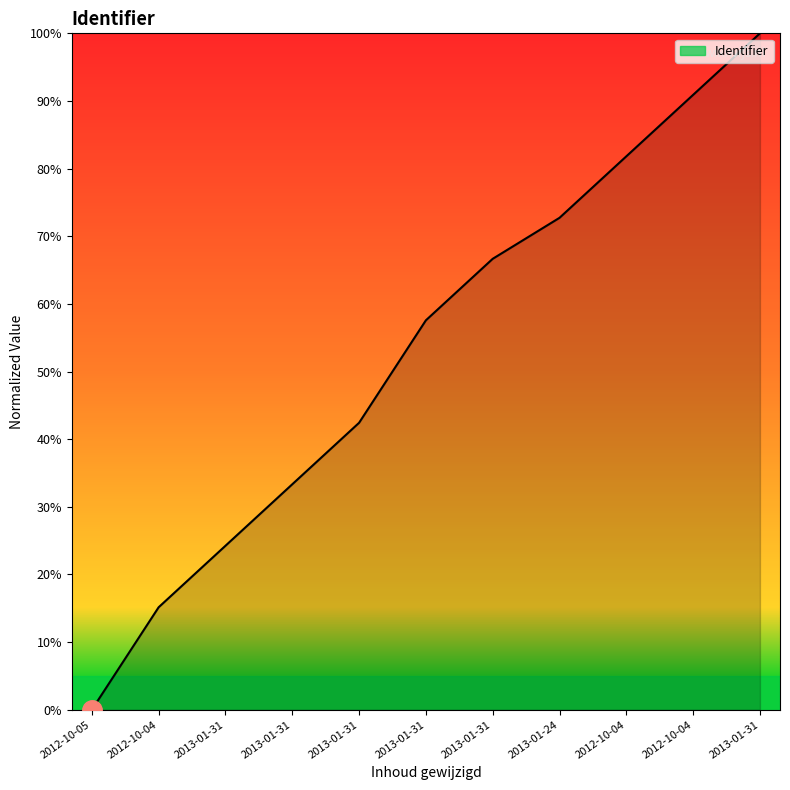

What is the label of the 5th point from the right?

2013-01-31